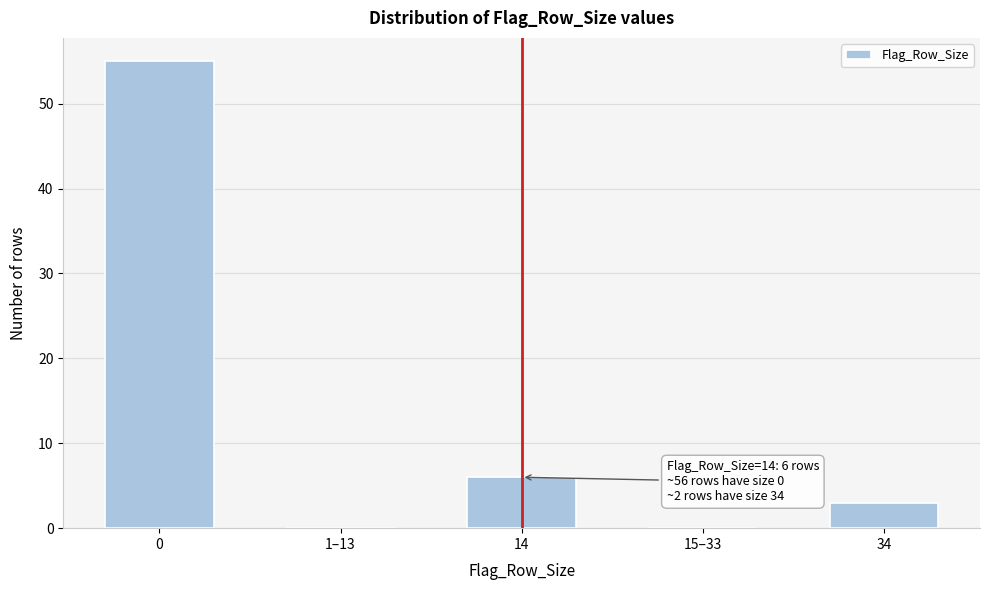

Reading right to left, what are all the values shown in this chart?

34=3	15–33=0	14=6	1–13=0	0=55